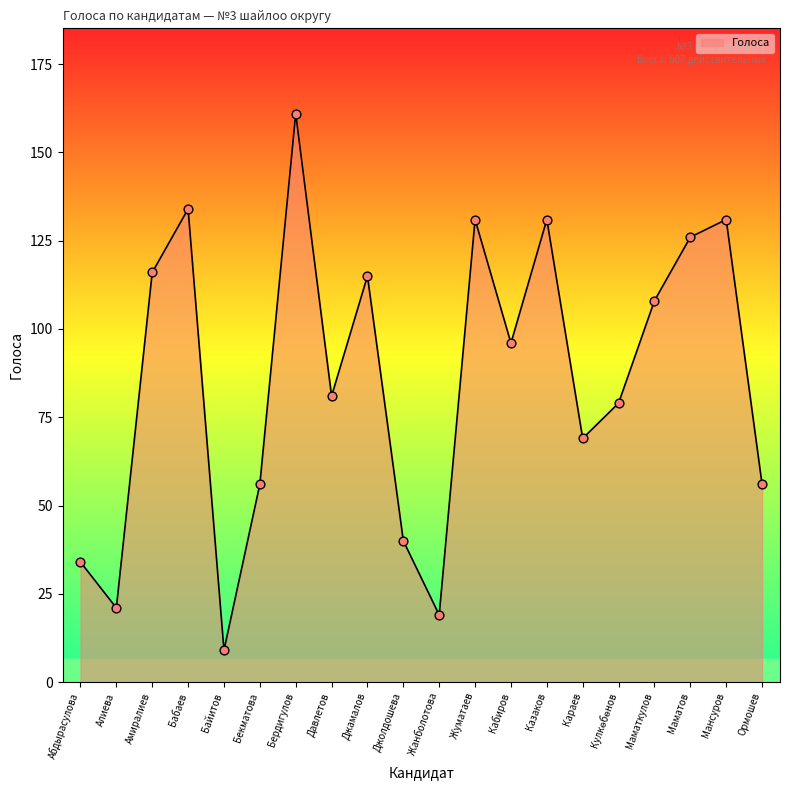

What is the change in value from Абдырасулова to Казаков?

+97